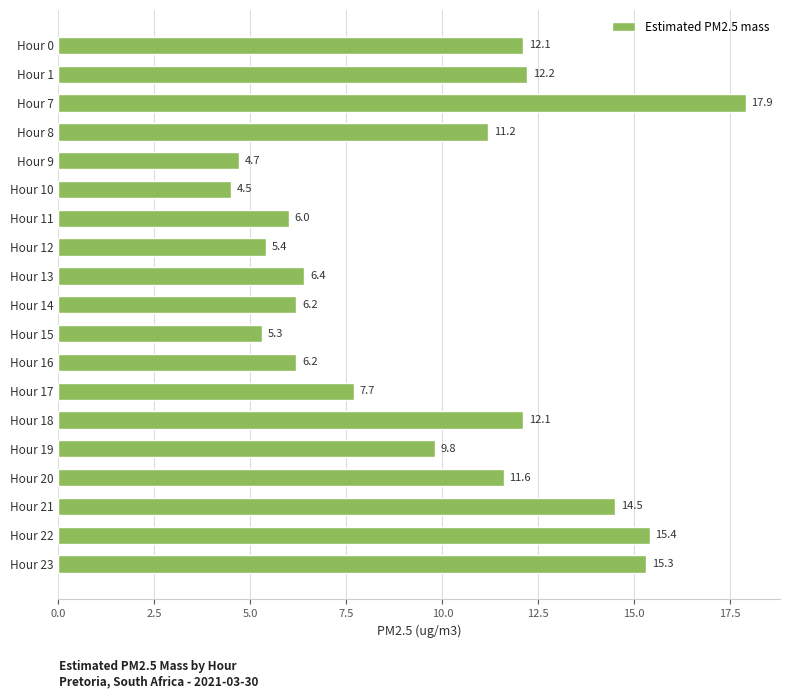

The chart shows a value of 2.3 at Hour 11. True or false?

False